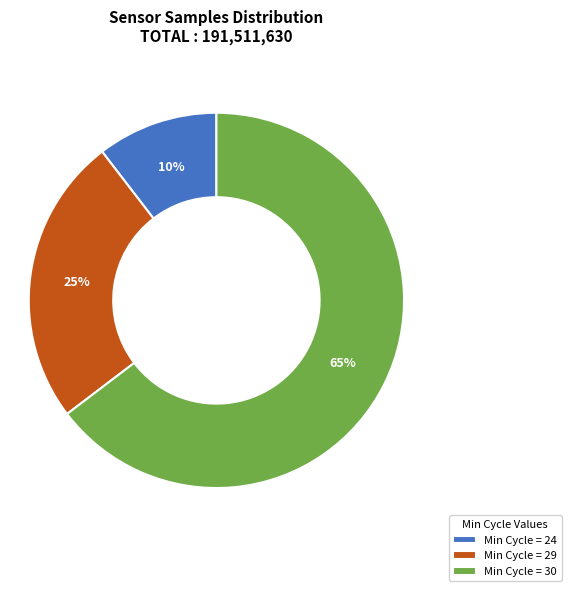

What is the ratio of the value at Min Cycle = 24 to the value at Min Cycle = 29?

0.4